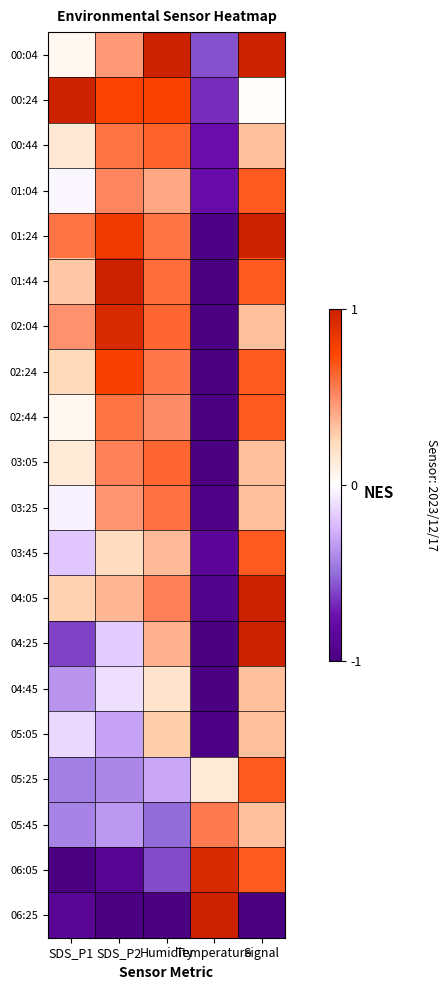

Which series changed the most between SDS_P2 and Signal?

06:05